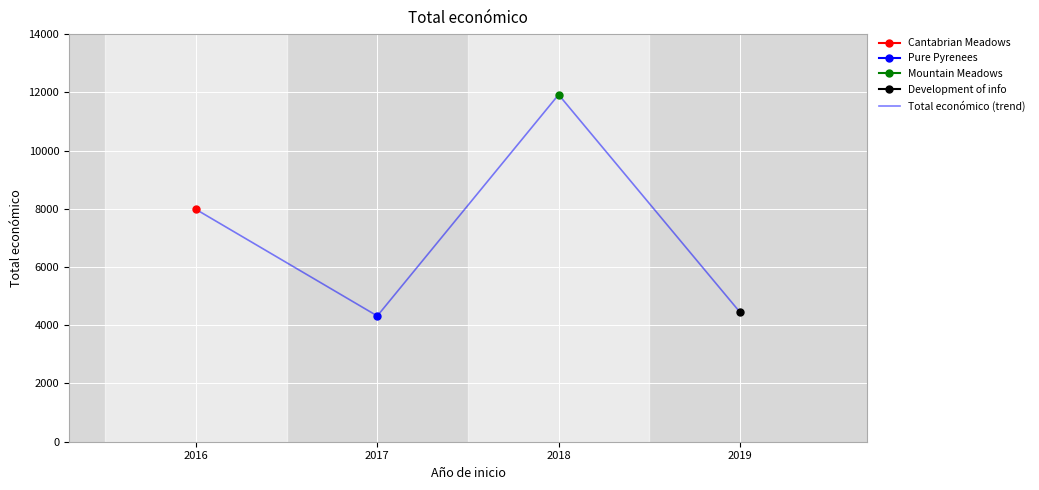

Where is the first local minimum?

2017